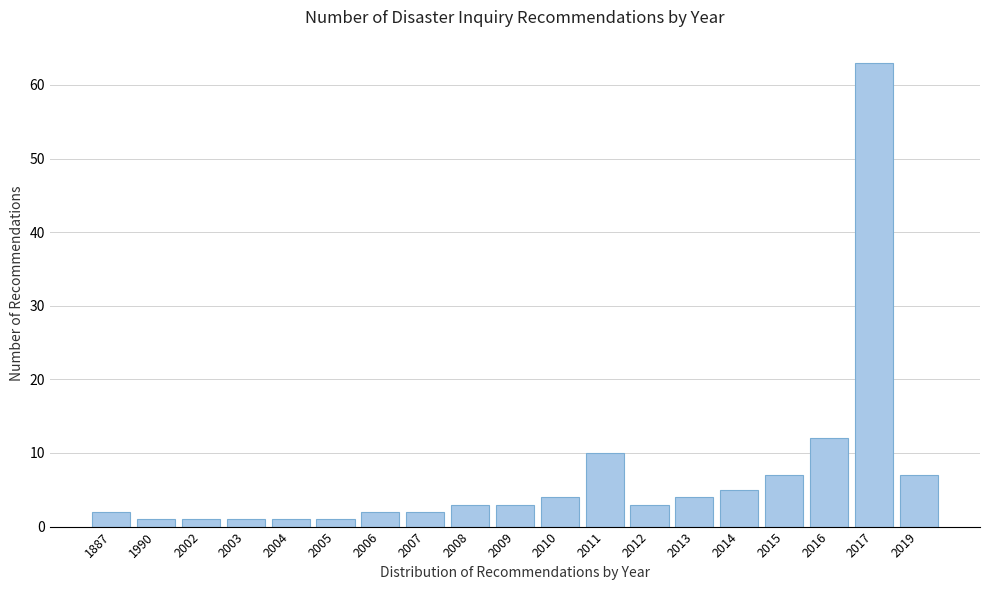

Reading left to right, transcribe all the data shown in this chart.

1887=2	1990=1	2002=1	2003=1	2004=1	2005=1	2006=2	2007=2	2008=3	2009=3	2010=4	2011=10	2012=3	2013=4	2014=5	2015=7	2016=12	2017=63	2019=7